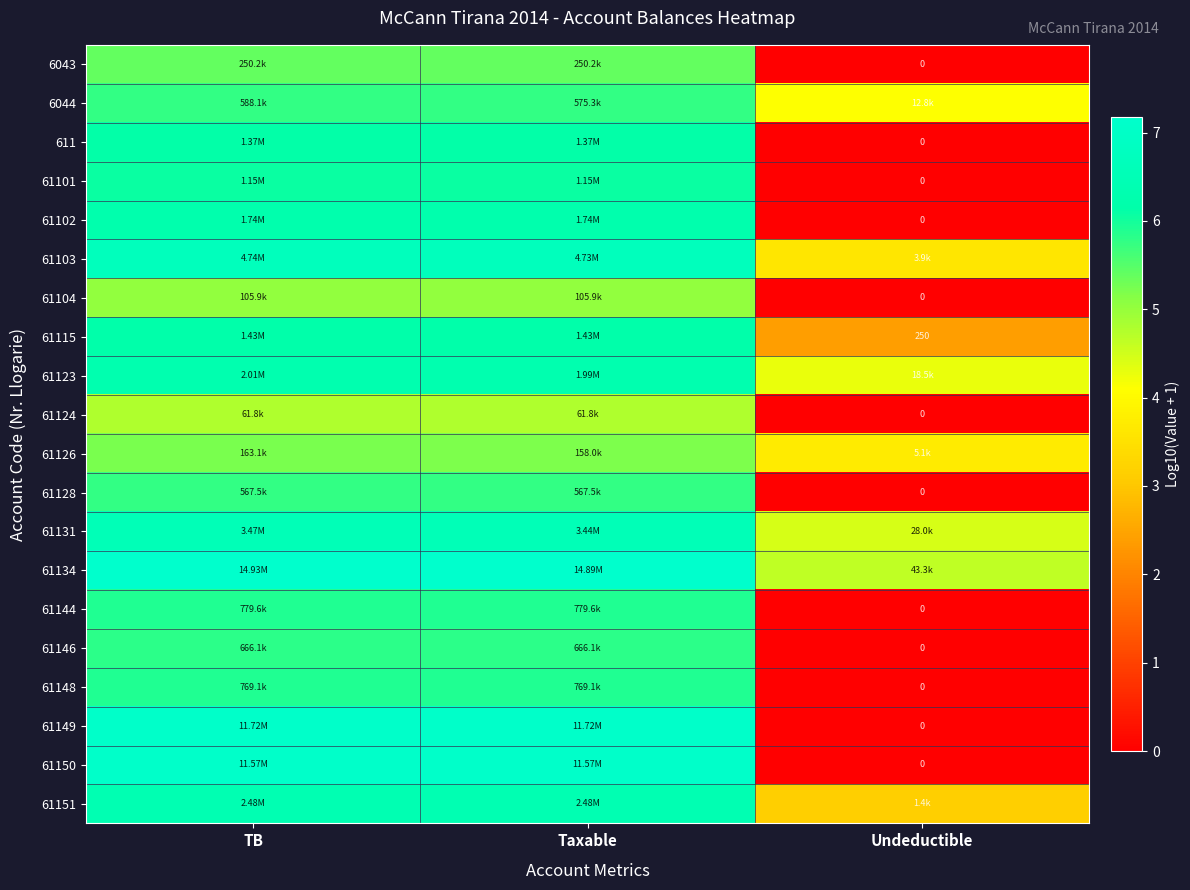

At which category is the sum across all series the highest?

TB